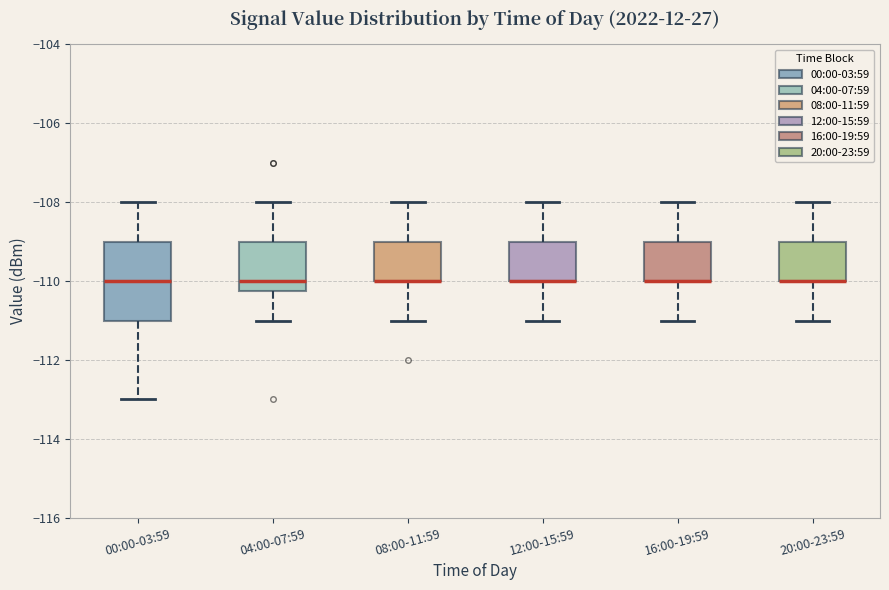

Reading left to right, read every box against the y-axis: the position of its median line, the range the box covers, and the ends of its whiskers. The values are not printed on the chart, so give them approximately, as read against the axis.

00:00-03:59: median -110.0, box -111.0 to -109.0, whiskers -113.0 to -108.0
04:00-07:59: median -110.0, box -110.2 to -109.0, whiskers -111.0 to -108.0
08:00-11:59: median -110.0 (drawn on the box's lower edge), box -110.0 to -109.0, whiskers -111.0 to -108.0
12:00-15:59: median -110.0 (drawn on the box's lower edge), box -110.0 to -109.0, whiskers -111.0 to -108.0
16:00-19:59: median -110.0 (drawn on the box's lower edge), box -110.0 to -109.0, whiskers -111.0 to -108.0
20:00-23:59: median -110.0 (drawn on the box's lower edge), box -110.0 to -109.0, whiskers -111.0 to -108.0